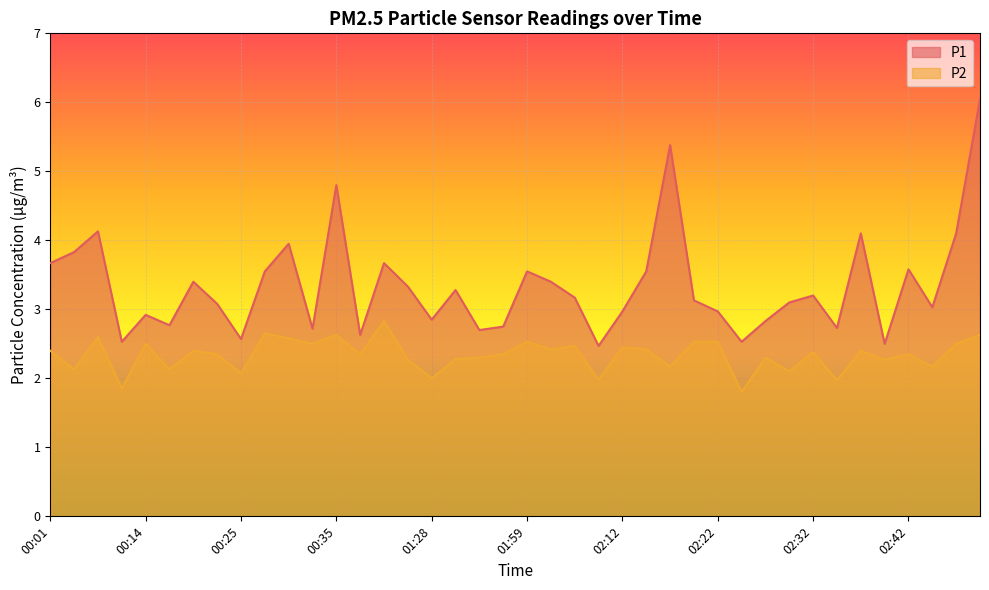

What is the minimum value shown in the chart?

1.8